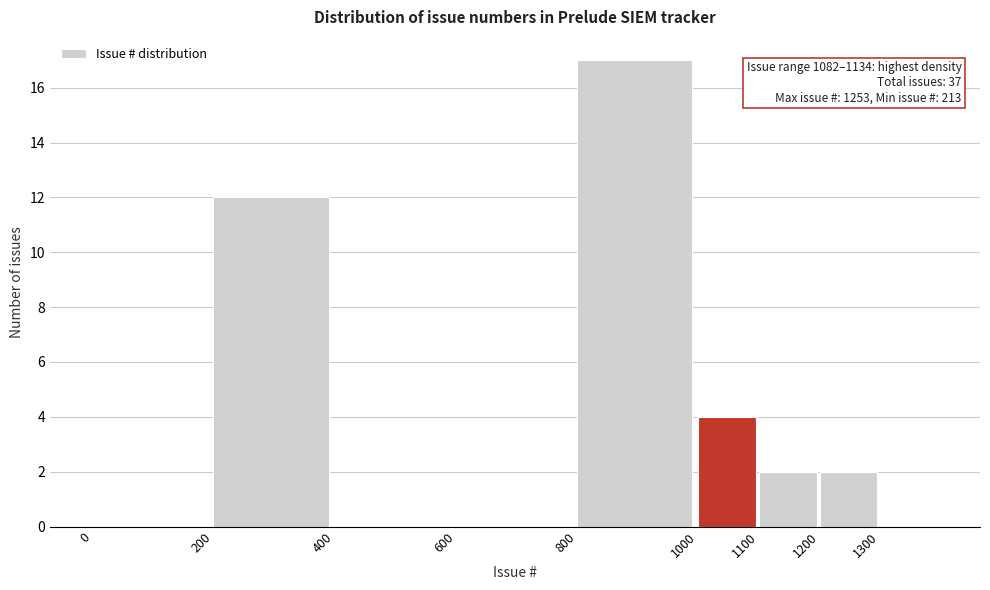

Over which range of the x-axis is the bar tallest?

800 to 1000